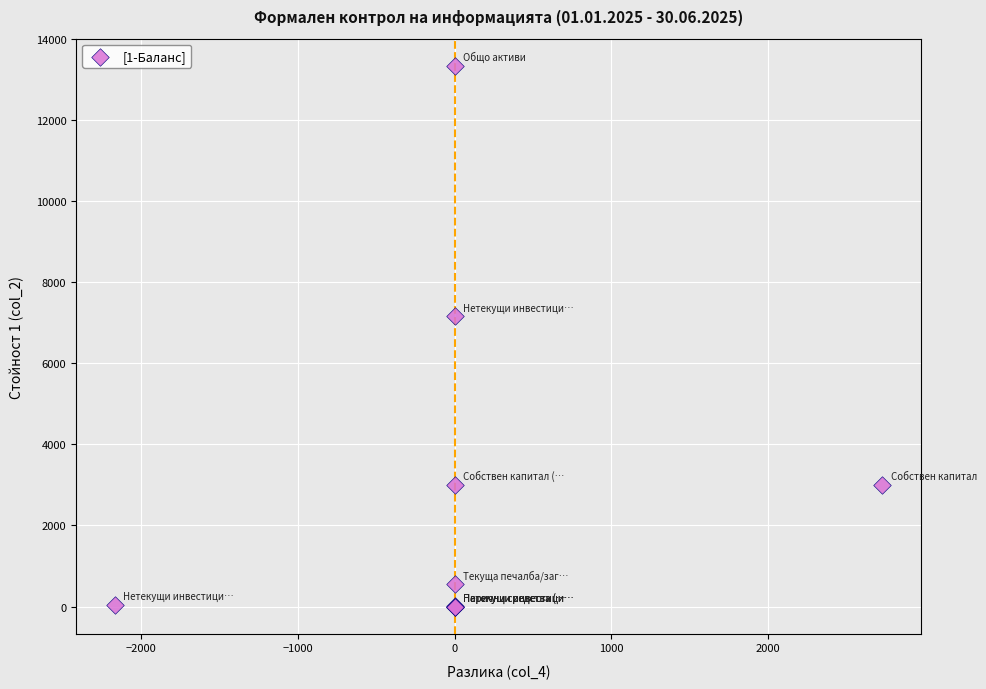

What Y value in the scatter plot is closest to 6667?

7160